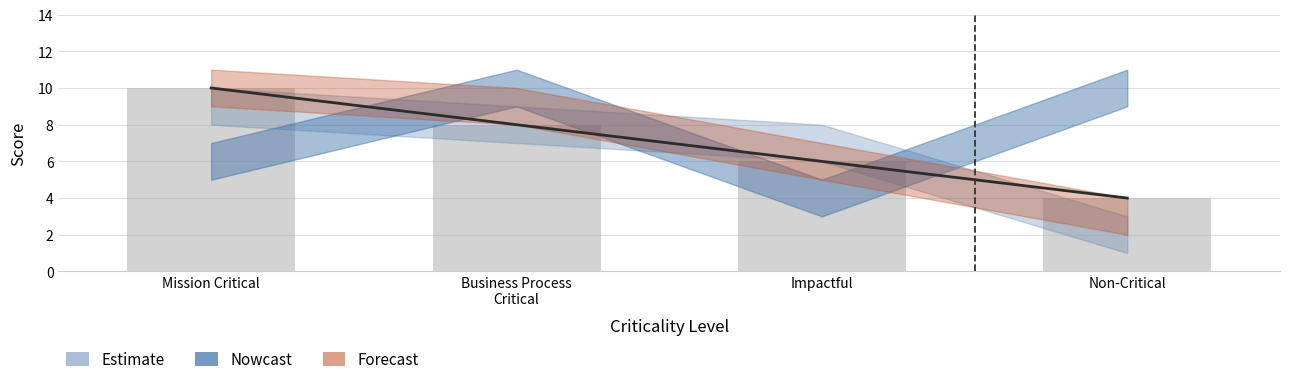

Rank the categories by value from lowest to highest.

Non-Critical, Impactful, Business Process
Critical, Mission Critical